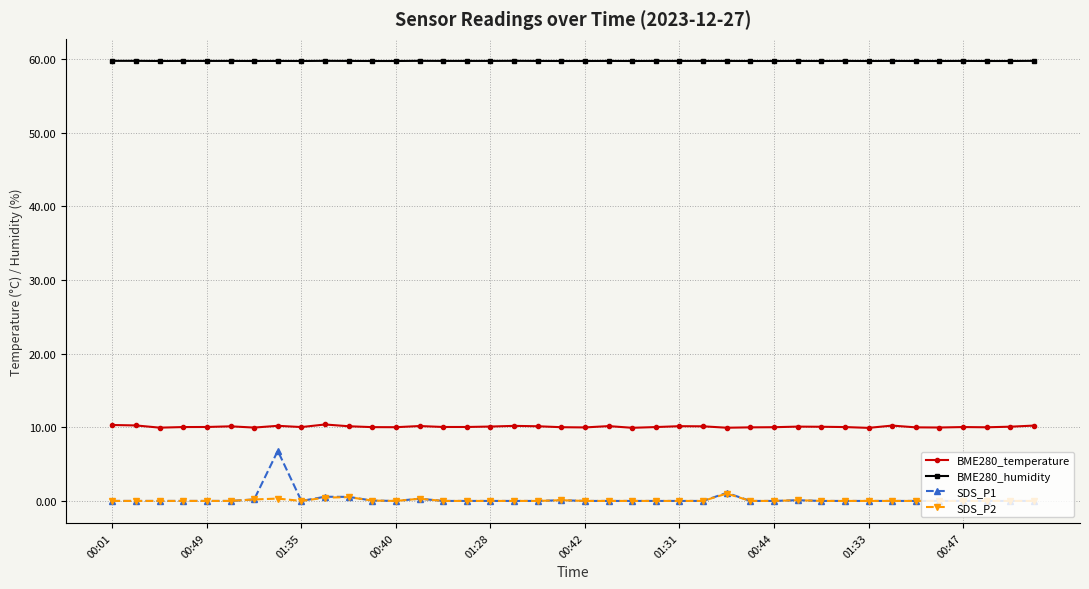

List the series in order of their peak value, highest first.

BME280_humidity, BME280_temperature, SDS_P1, SDS_P2